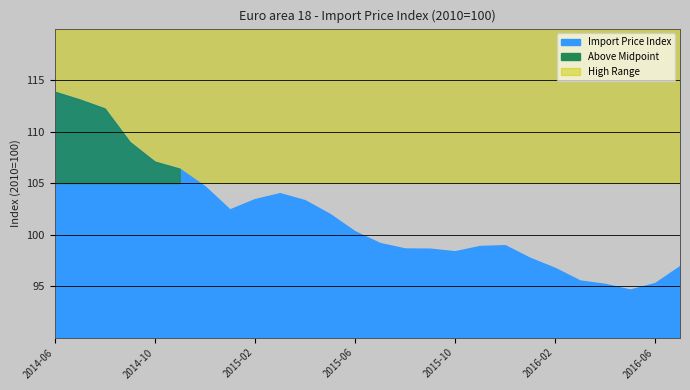

What is the value of the 14th point from the left?

99.2